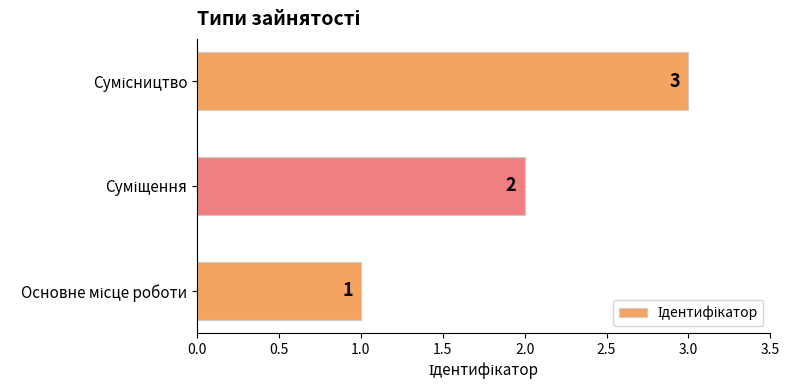

What is the maximum value shown in the chart?

3